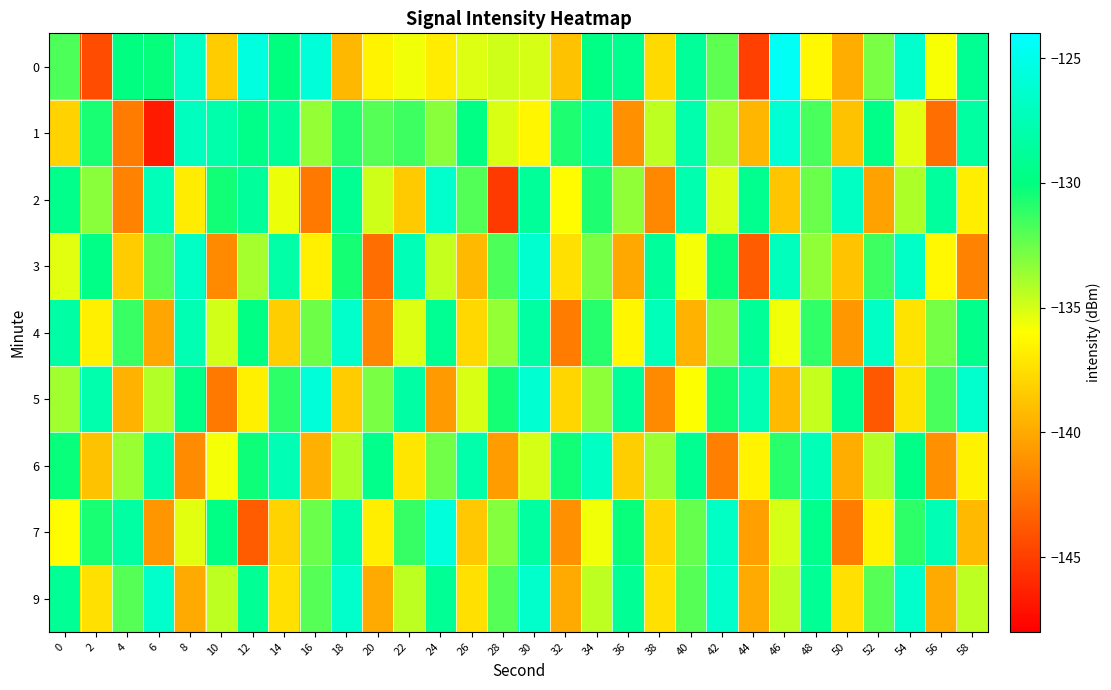

How many distinct data groups are displayed?

9